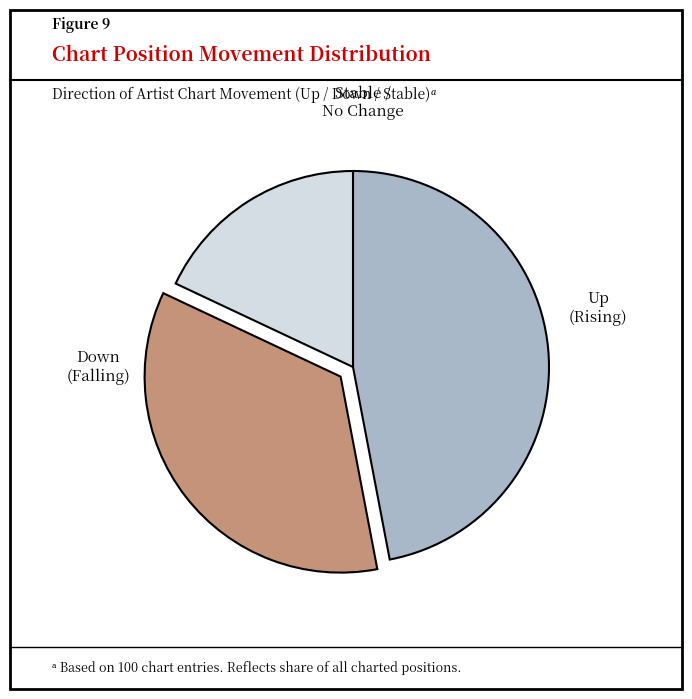

Is there any slice that represents more than half of the pie?

No